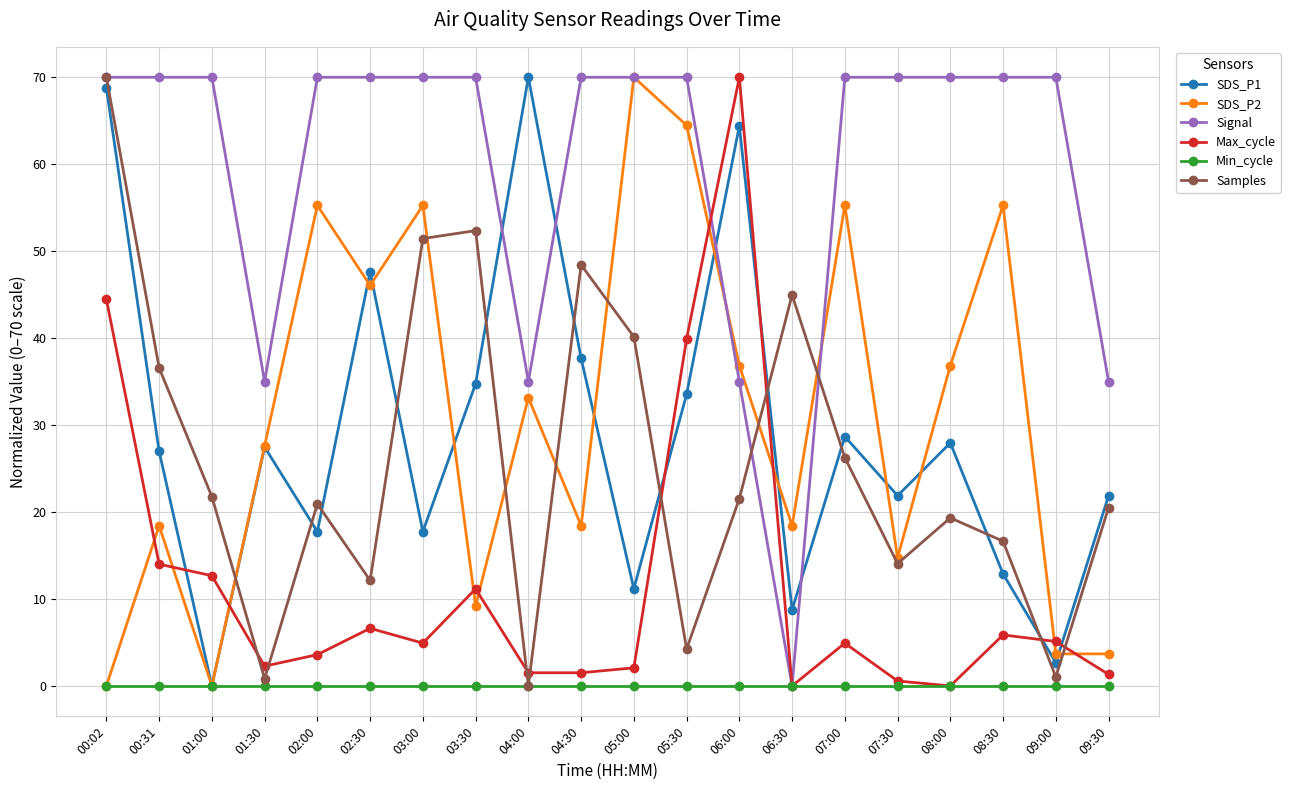

What is the maximum value shown in the chart?

70.0